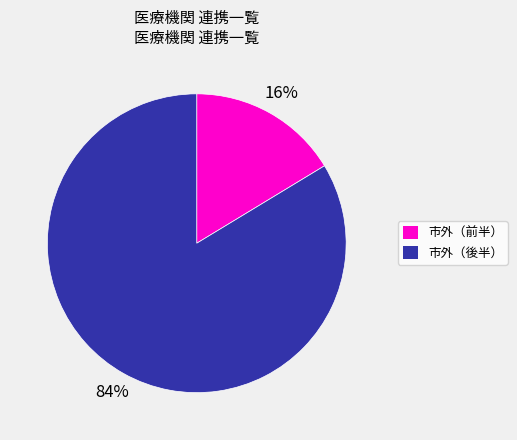

Is there any slice that represents more than half of the pie?

Yes